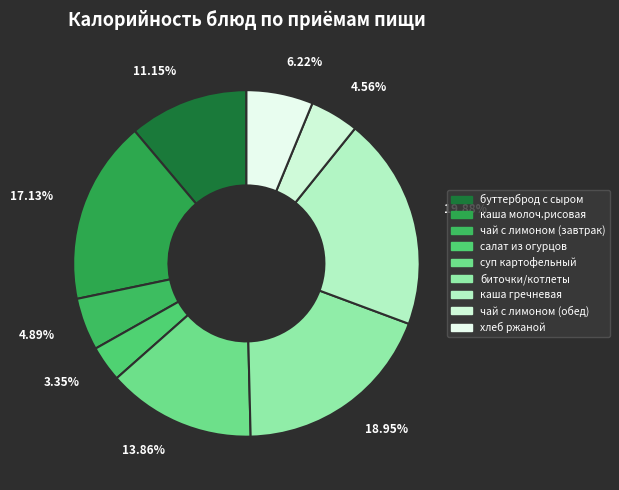

True or false: биточки/котлеты accounts for 26% of the total.

False